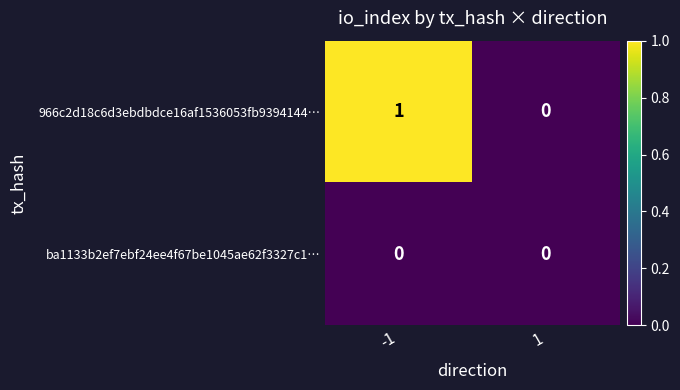

Rank the series by their maximum value, from highest to lowest.

966c2d18c6d3ebdbdce16af1536053fb9394144…, ba1133b2ef7ebf24ee4f67be1045ae62f3327c1…